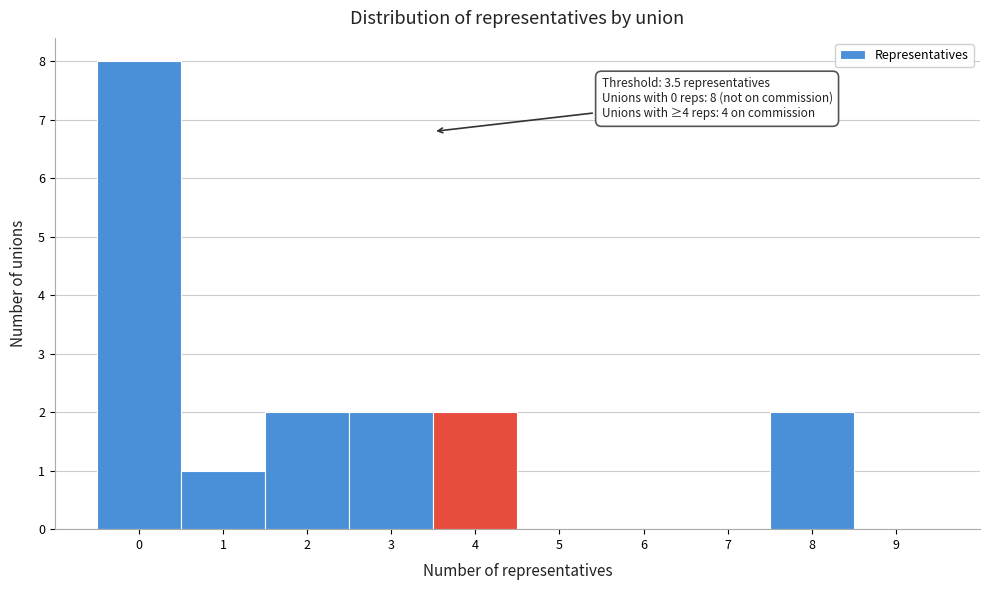

Which range on the x-axis has the tallest bar?

-0.5 to 0.5